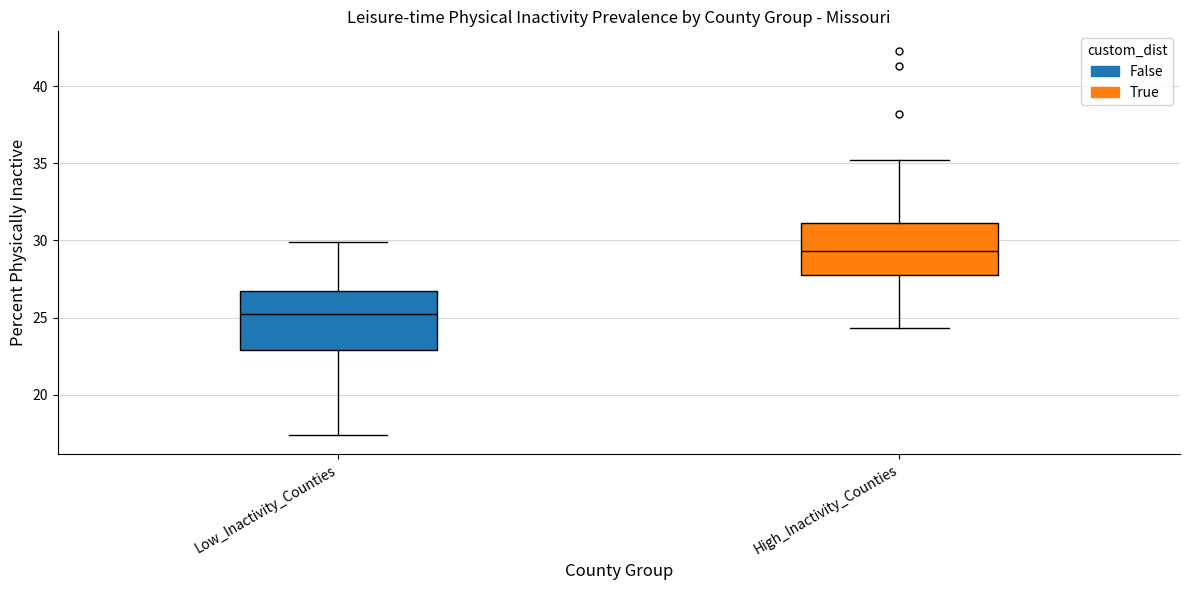

Reading left to right, read every box against the y-axis: the position of its median line, the range the box covers, and the ends of its whiskers. The values are not printed on the chart, so give them approximately, as read against the axis.

Low_Inactivity_Counties: median 25.5, box 23.0 to 26.5, whiskers 17.5 to 30.0
High_Inactivity_Counties: median 29.5, box 28.0 to 31.0, whiskers 24.5 to 35.0